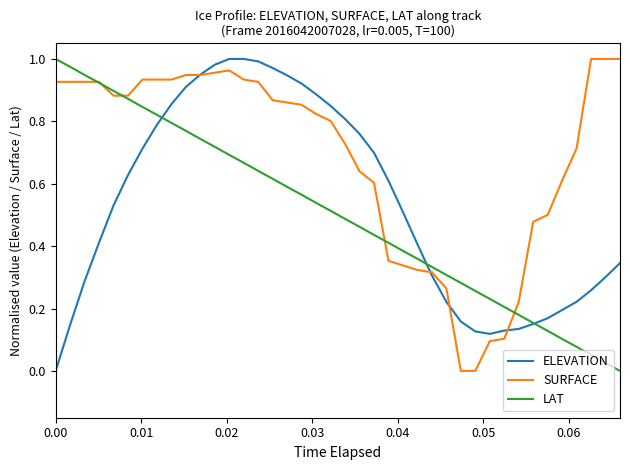

List the series in order of their overall mean, lowest first.

LAT, ELEVATION, SURFACE